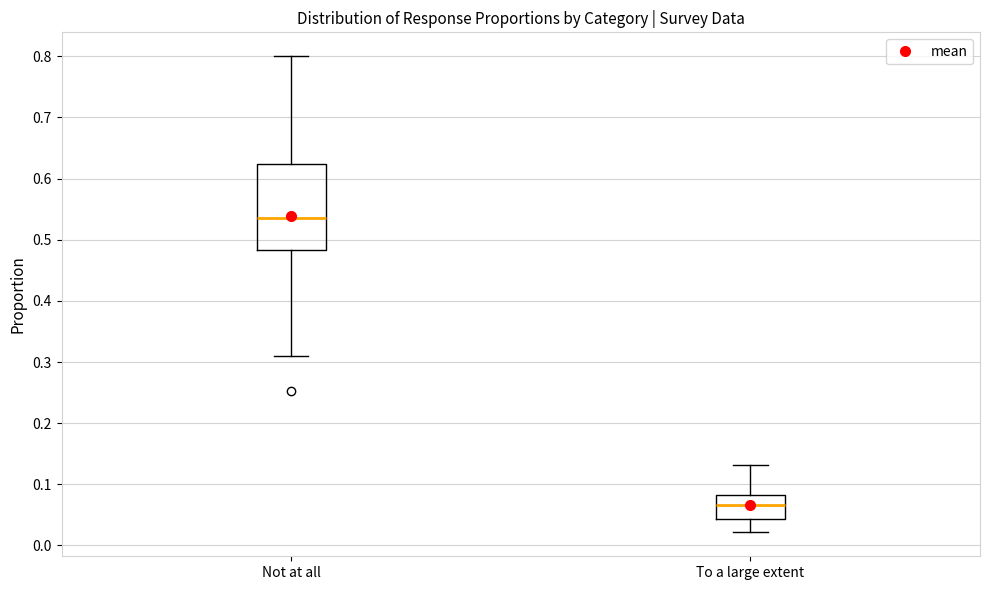

Which box is the tallest, from its lower edge to its upper edge?

Not at all